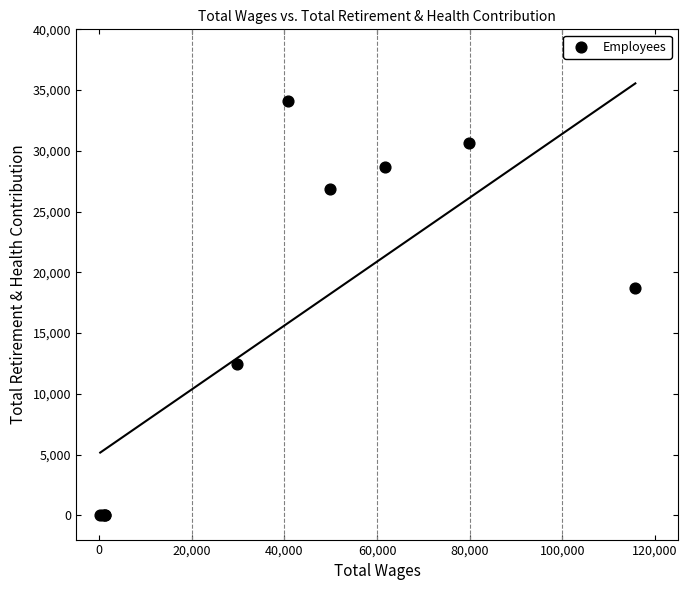

What Y value in the scatter plot is closest to 17031?

18690